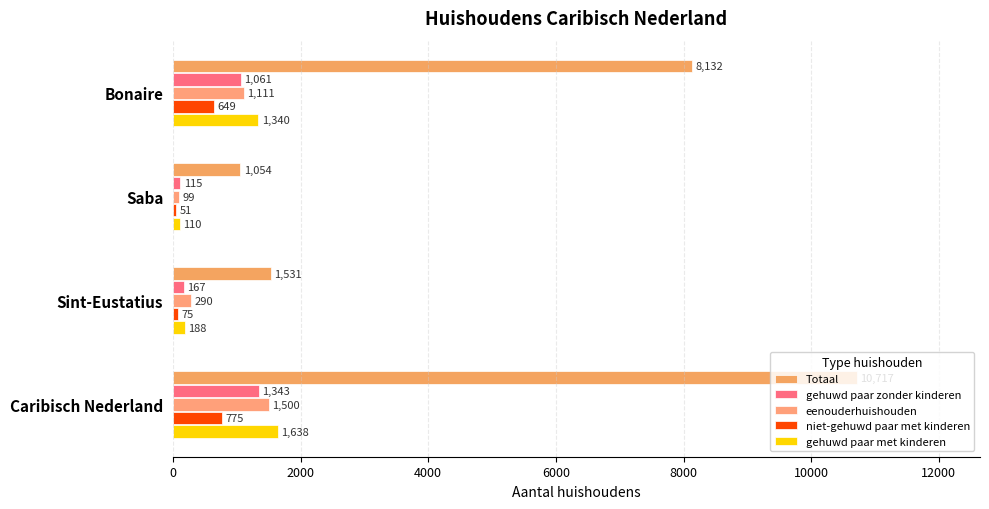

Reading left to right, what are all the values shown in this chart?

Totaal: 8132	1054	1531	10717
gehuwd paar zonder kinderen: 1061	115	167	1343
eenouderhuishouden: 1111	99	290	1500
niet-gehuwd paar met kinderen: 649	51	75	775
gehuwd paar met kinderen: 1340	110	188	1638